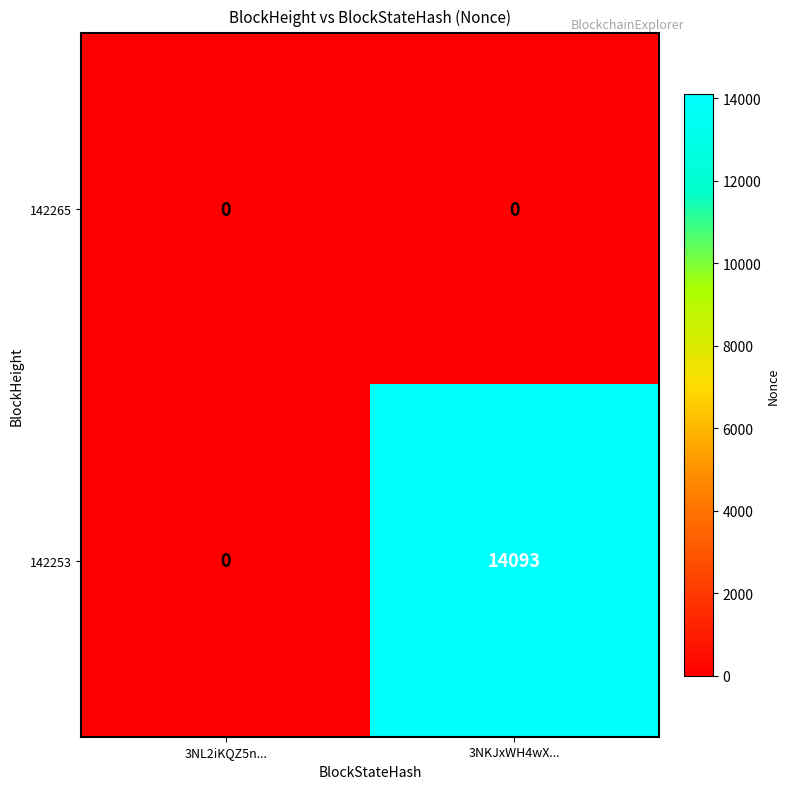

Count the number of data series in this chart.

2